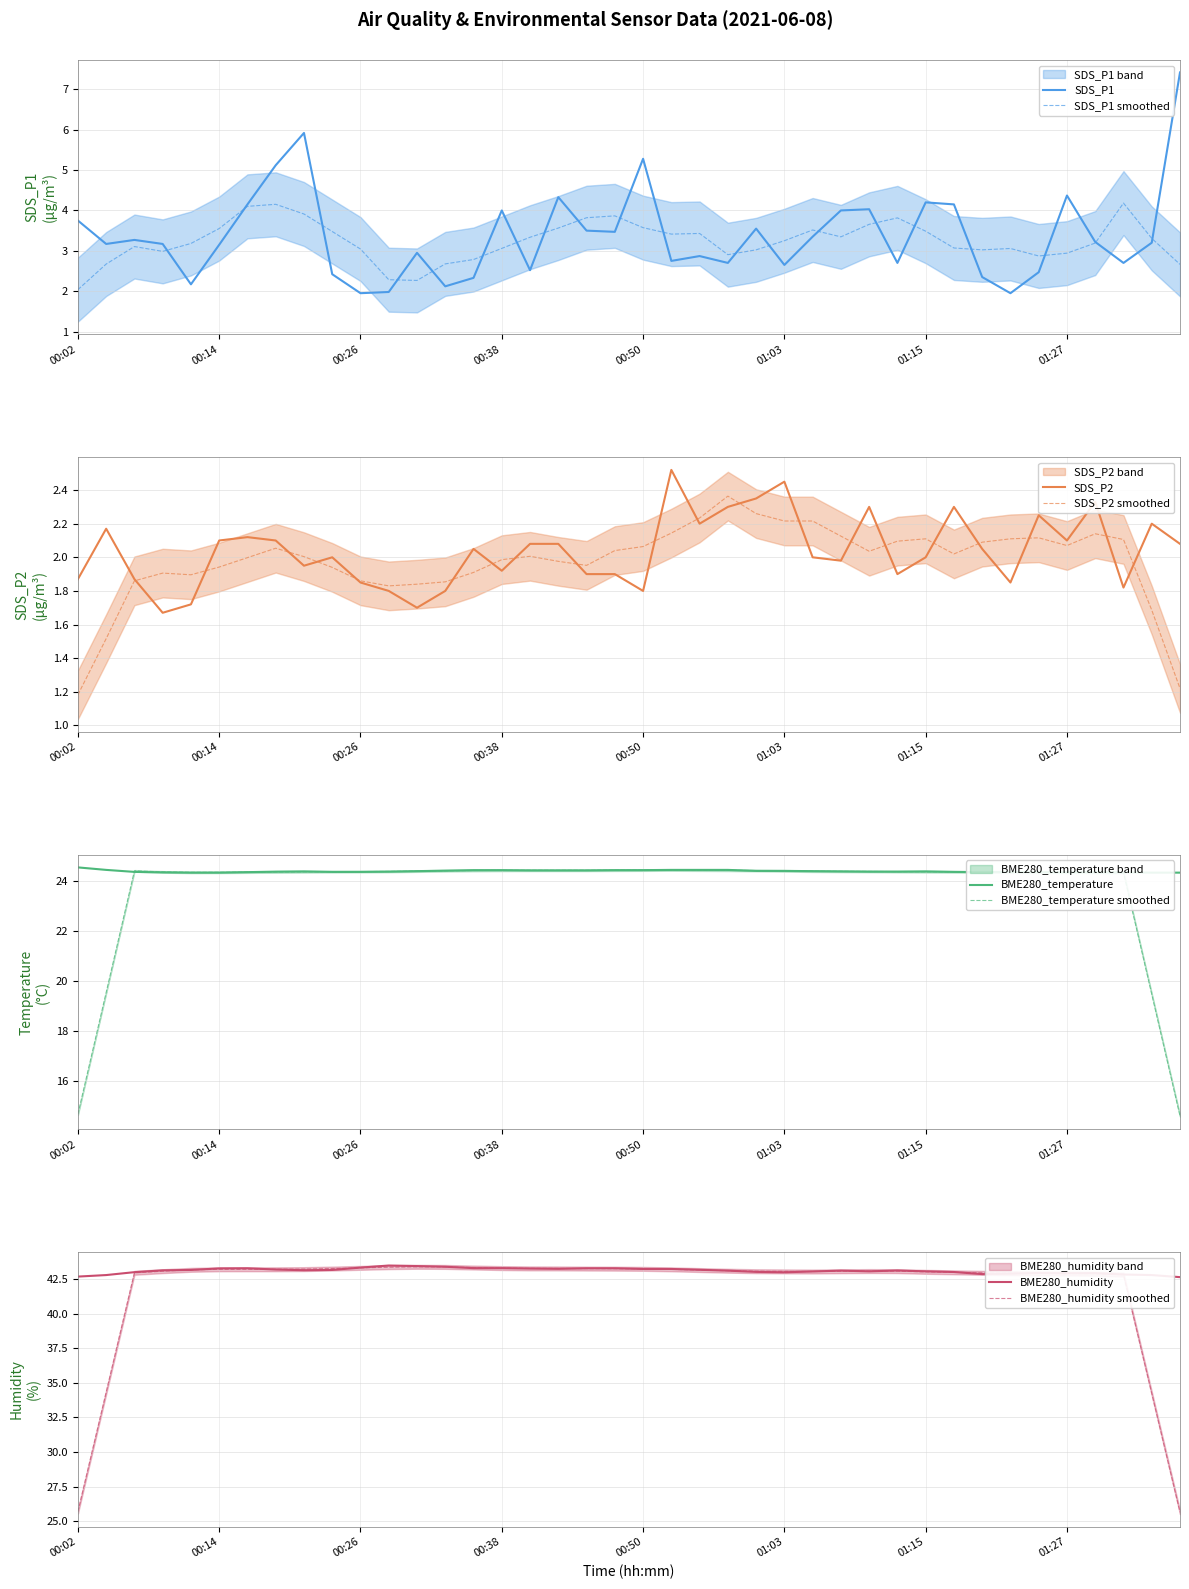

Which category has the highest value across all series?

00:28